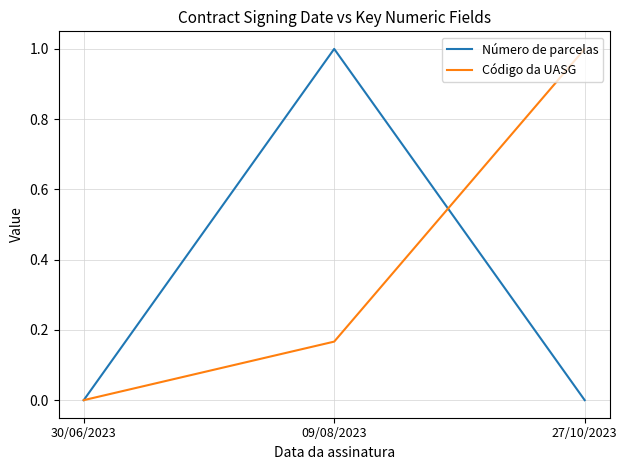

What is the maximum value for Número de parcelas?

1.0